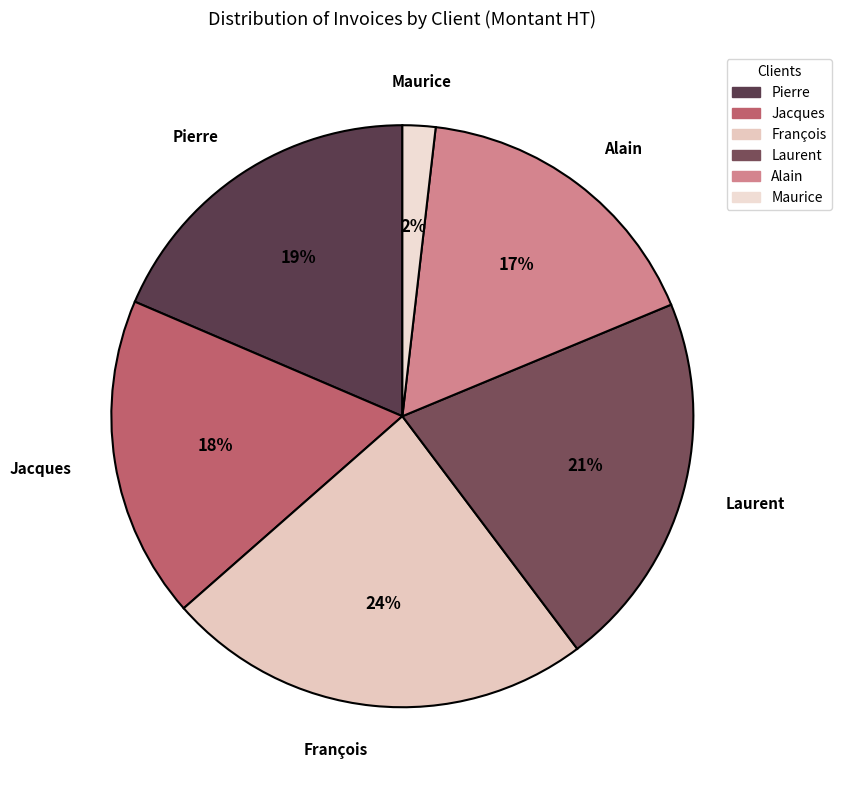

To the nearest percent, what percentage of the pie is Maurice?

2%